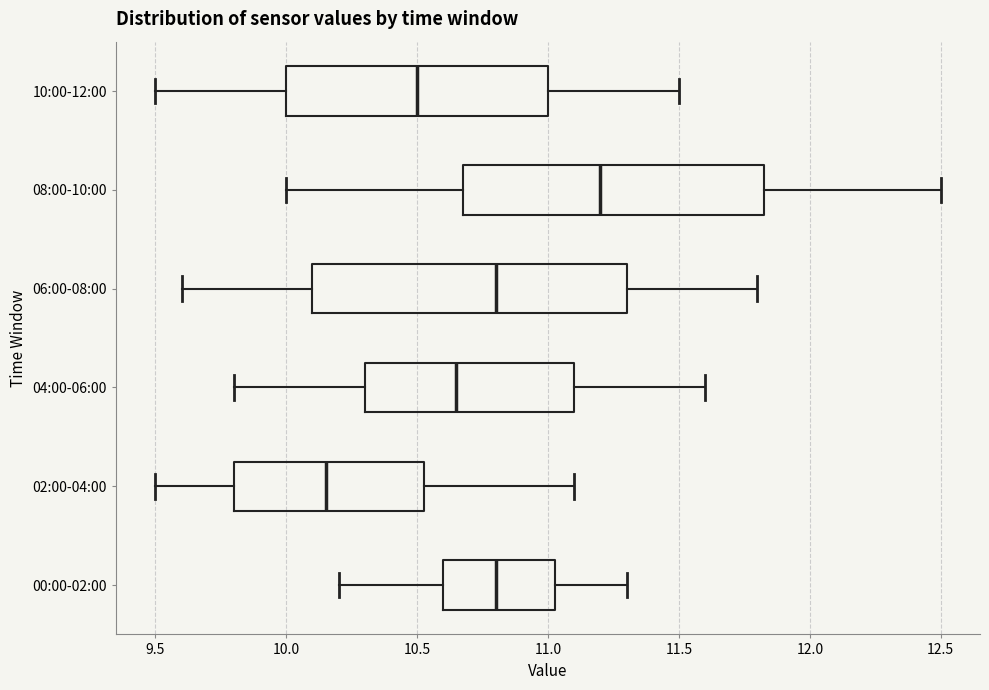

Reading bottom to top, transcribe this box plot: for each box, give where its median line is, the range the box spans, and where its two whiskers end, as read against the x-axis. The values are not printed on the chart, so give them approximately, as read against the axis.

00:00-02:00: median 10.80, box 10.60 to 11.05, whiskers 10.20 to 11.30
02:00-04:00: median 10.15, box 9.80 to 10.55, whiskers 9.50 to 11.10
04:00-06:00: median 10.65, box 10.30 to 11.10, whiskers 9.80 to 11.60
06:00-08:00: median 10.80, box 10.10 to 11.30, whiskers 9.60 to 11.80
08:00-10:00: median 11.20, box 10.70 to 11.85, whiskers 10.00 to 12.50
10:00-12:00: median 10.50, box 10.00 to 11.00, whiskers 9.50 to 11.50